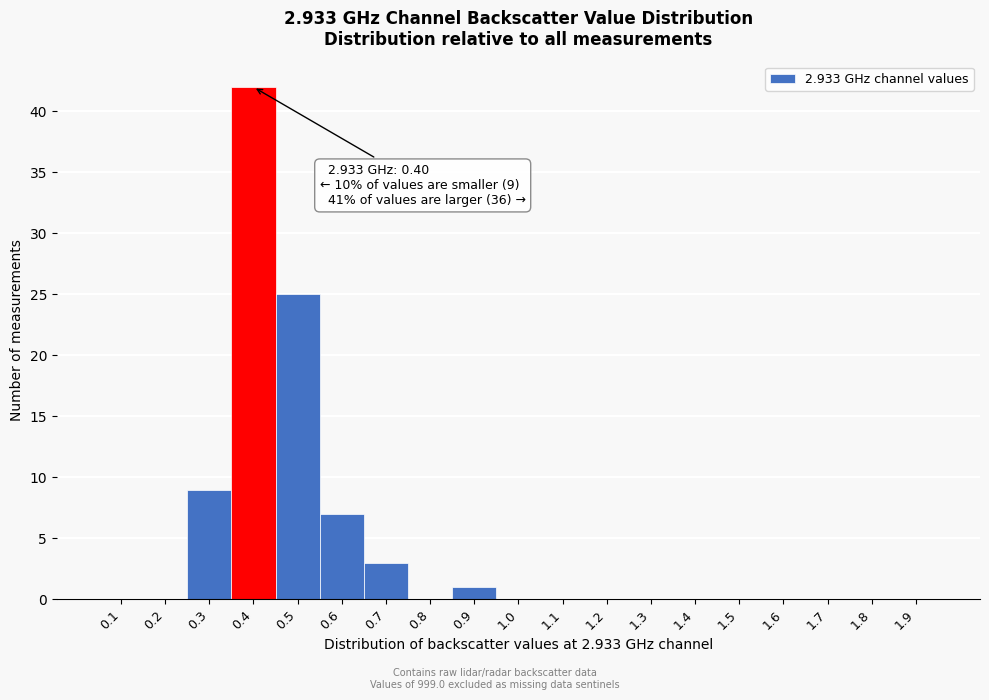

Reading left to right, extract all data points from this chart.

0.1=0	0.2=0	0.3=9	0.4=42	0.5=25	0.6=7	0.7=3	0.8=0	0.9=1	1.0=0	1.1=0	1.2=0	1.3=0	1.4=0	1.5=0	1.6=0	1.7=0	1.8=0	1.9=0